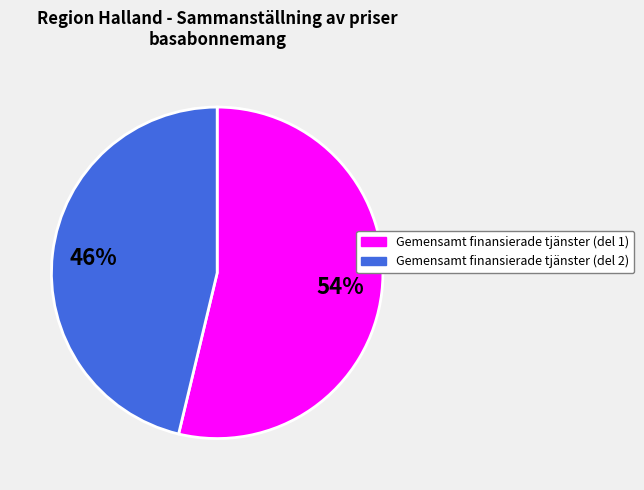

To the nearest percent, what is the average slice percentage?

50%